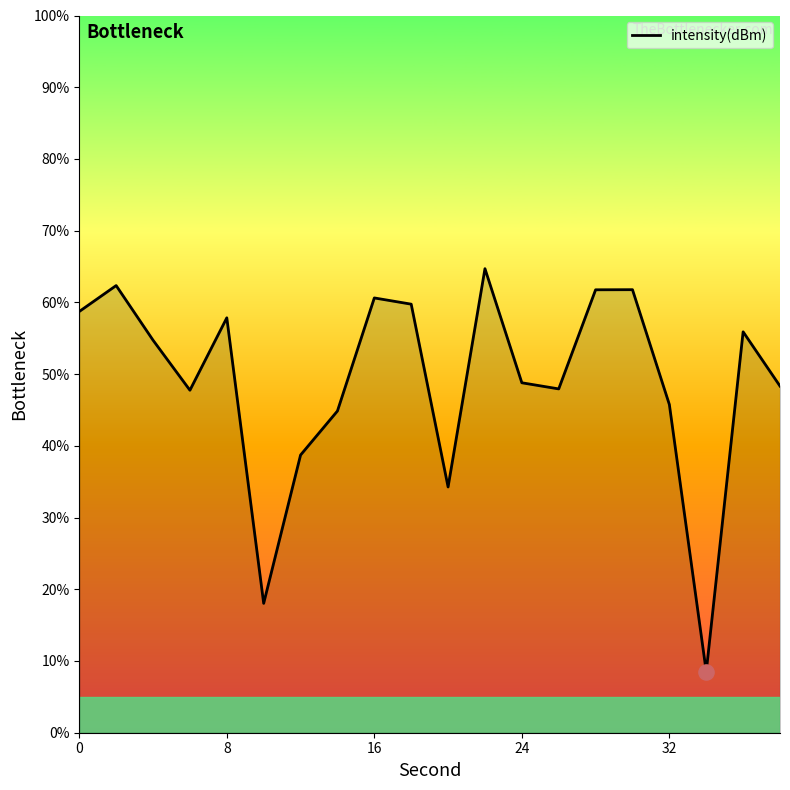

What is the maximum value shown in the chart?

64.7